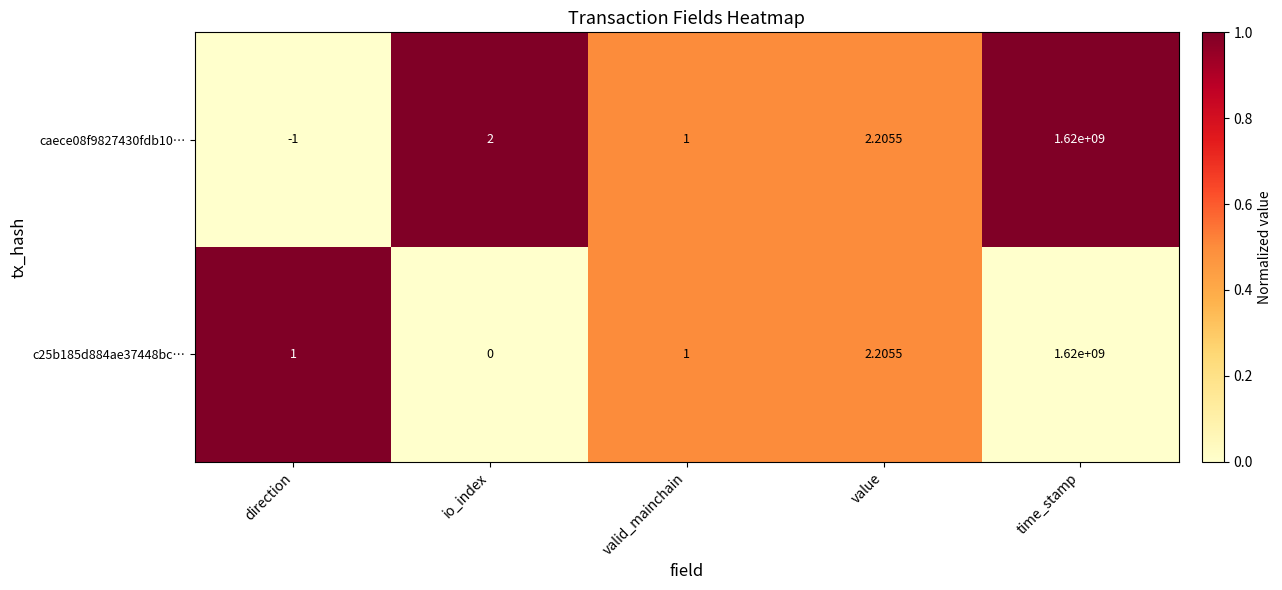

What is the total value across all series at valid_mainchain?

2.0